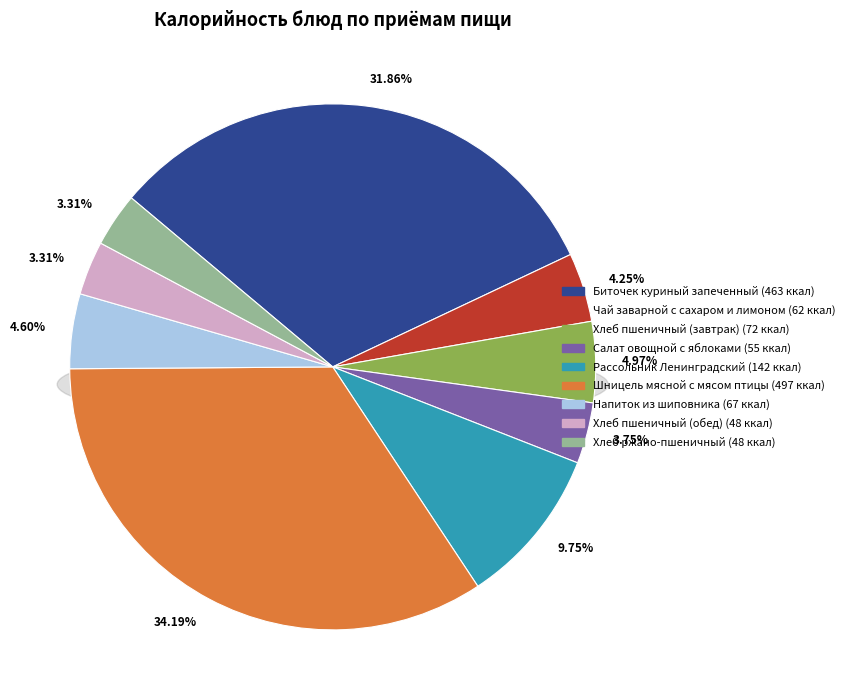

How many slices are in this pie chart?

9